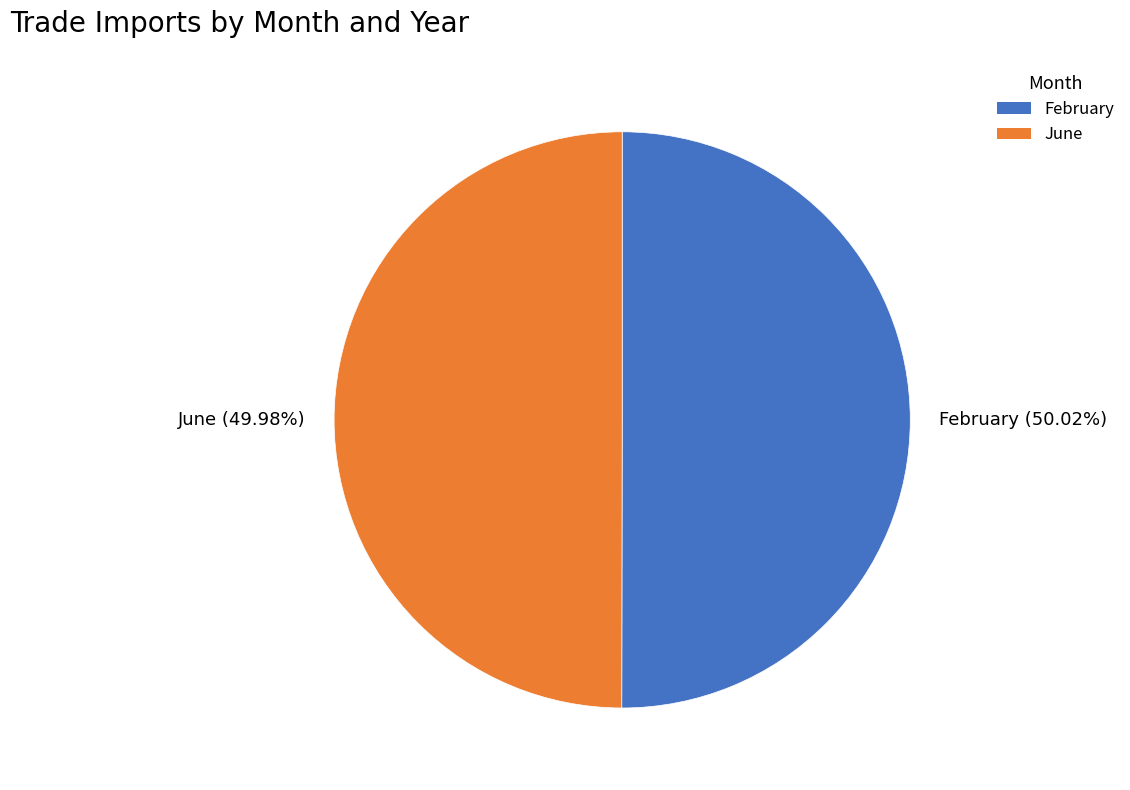

What percentage do June and February together represent?

100.0%